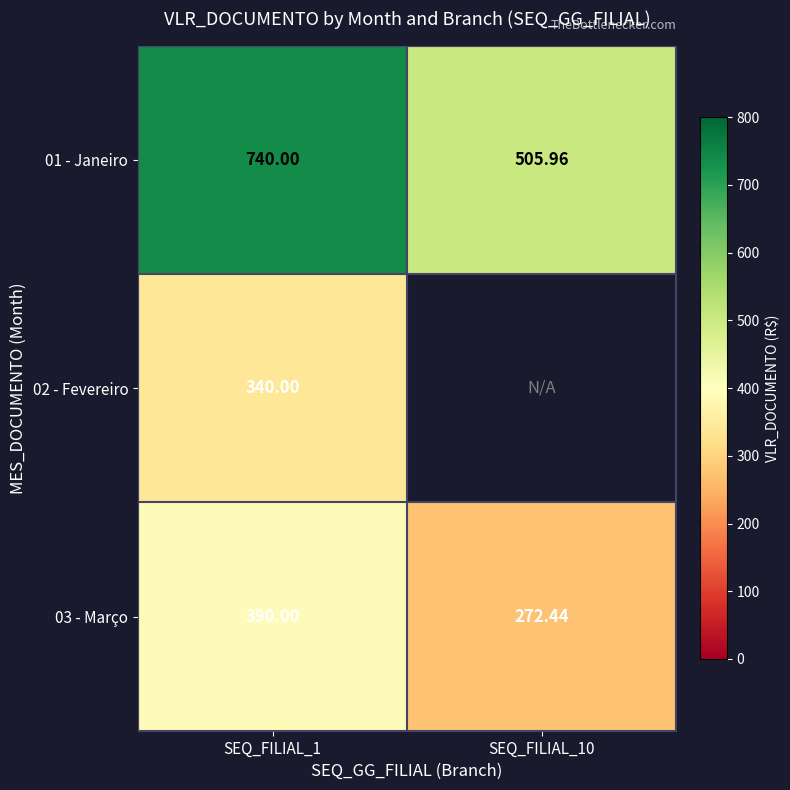

At which category does the chart reach its peak across all series?

SEQ_FILIAL_1